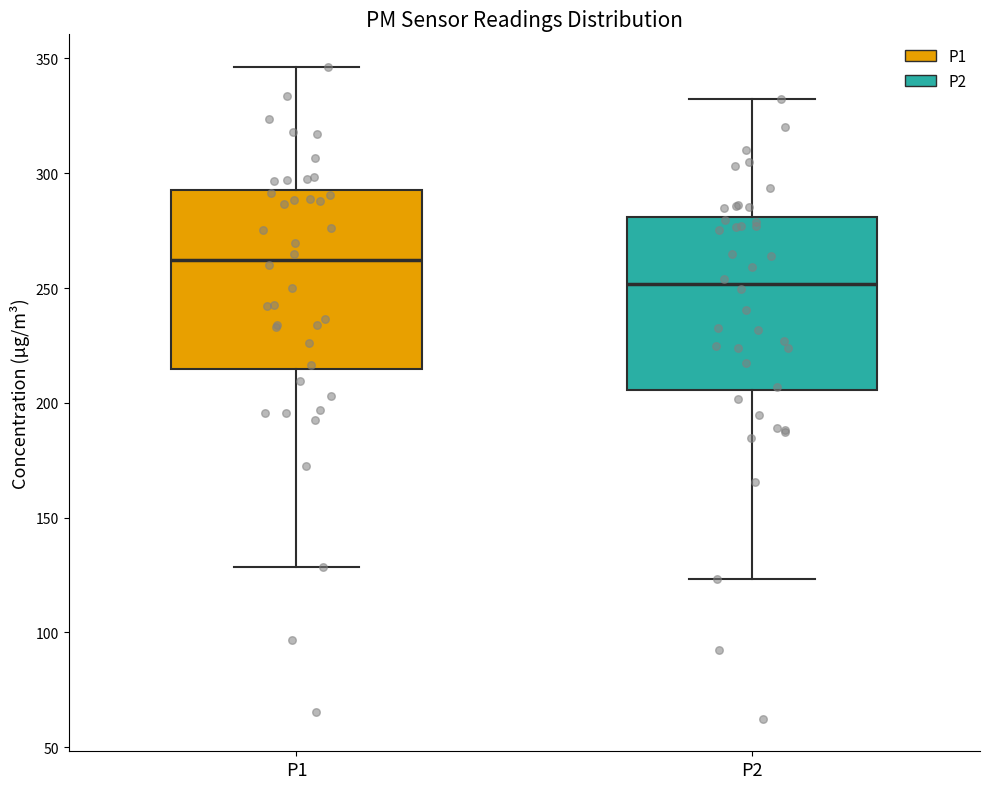

Where is the lower edge of the box for P1 on the y-axis? The values are not printed on the chart, so give them approximately, as read against the axis.

215